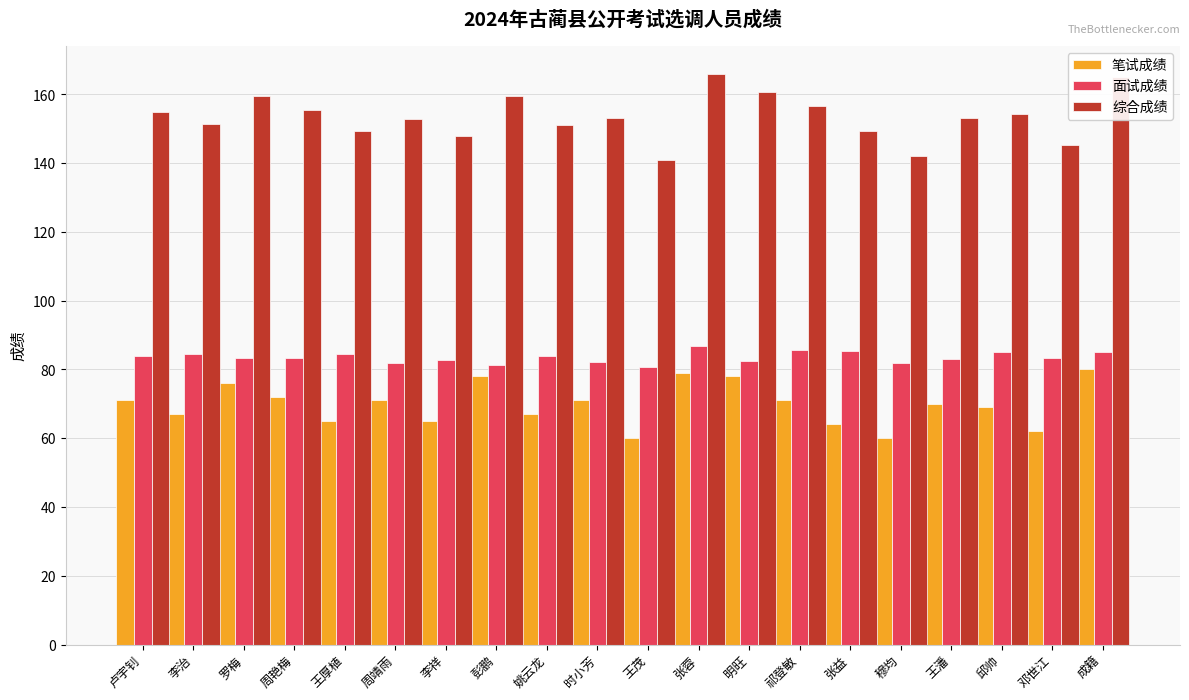

The value of 面试成绩 at 彭鹏 is 27.7. True or false?

False